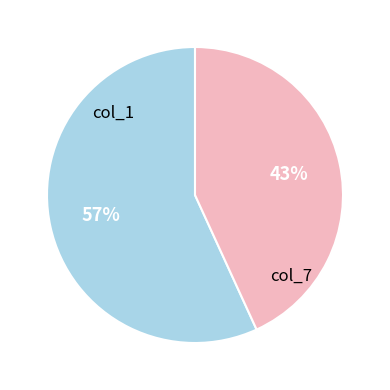

To the nearest percent, what percentage of the pie is col_7?

43%